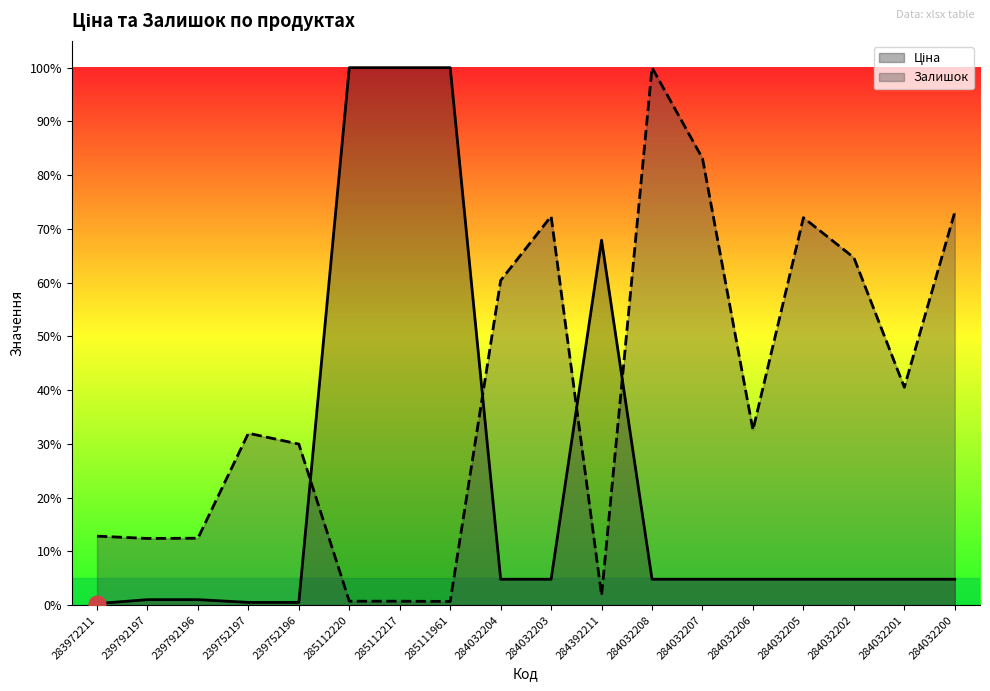

Does the chart display data point markers on the line(s)?

No